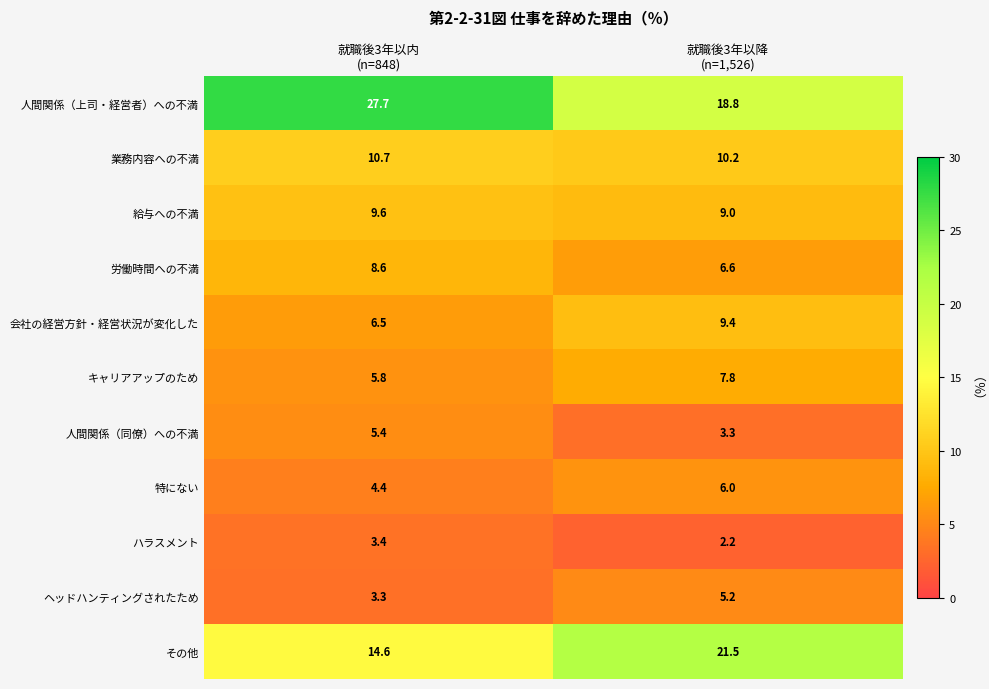

At how many categories does at least one series exceed 17?

2